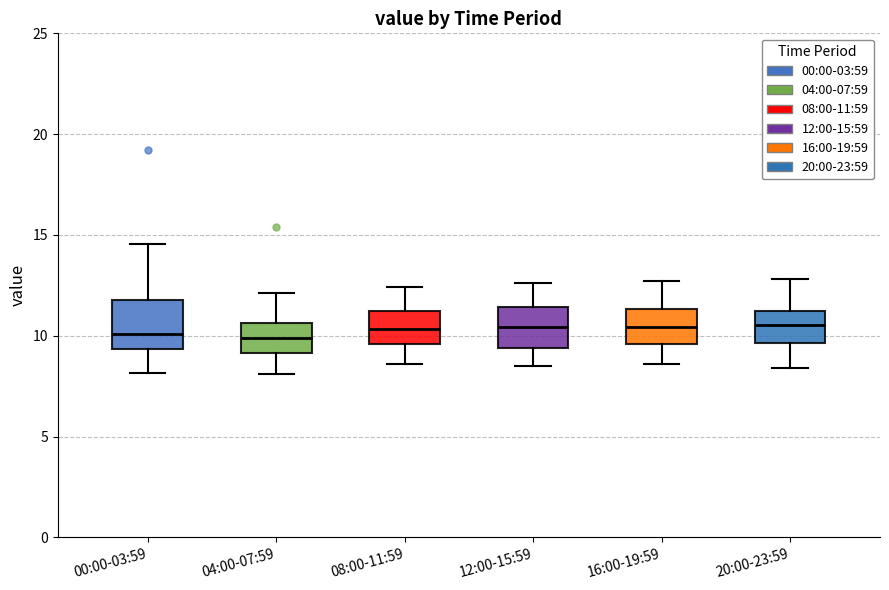

Reading left to right, read every box against the y-axis: the position of its median line, the range the box covers, and the ends of its whiskers. The values are not printed on the chart, so give them approximately, as read against the axis.

00:00-03:59: median 10.0, box 9.5 to 12.0, whiskers 8.0 to 14.5
04:00-07:59: median 10.0, box 9.0 to 10.5, whiskers 8.0 to 12.0
08:00-11:59: median 10.5, box 9.5 to 11.0, whiskers 8.5 to 12.5
12:00-15:59: median 10.5, box 9.5 to 11.5, whiskers 8.5 to 12.5
16:00-19:59: median 10.5, box 9.5 to 11.5, whiskers 8.5 to 12.5
20:00-23:59: median 10.5, box 9.5 to 11.5, whiskers 8.5 to 13.0